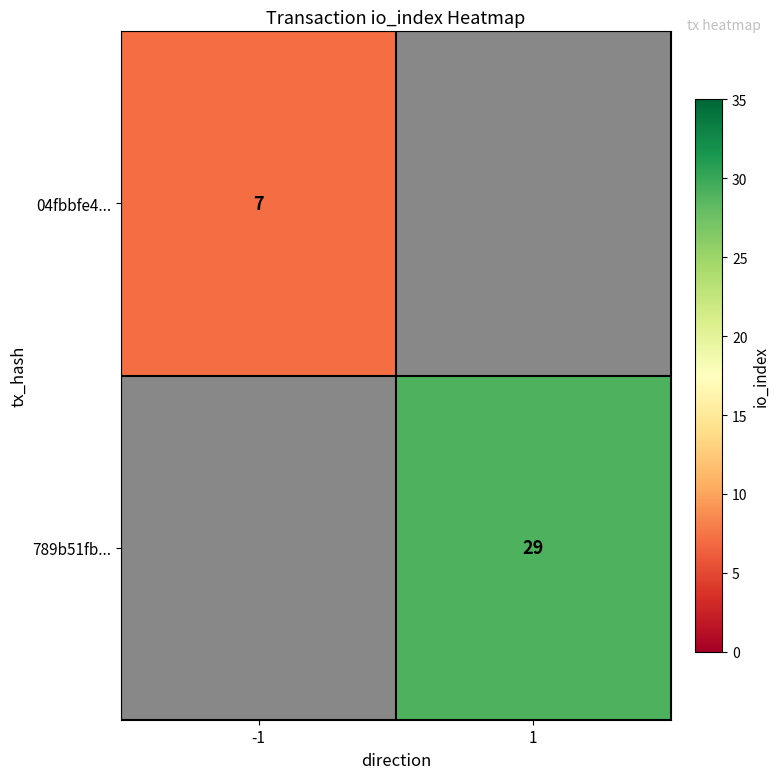

Is it true that 04fbbfe4... equals 7 at -1?

True